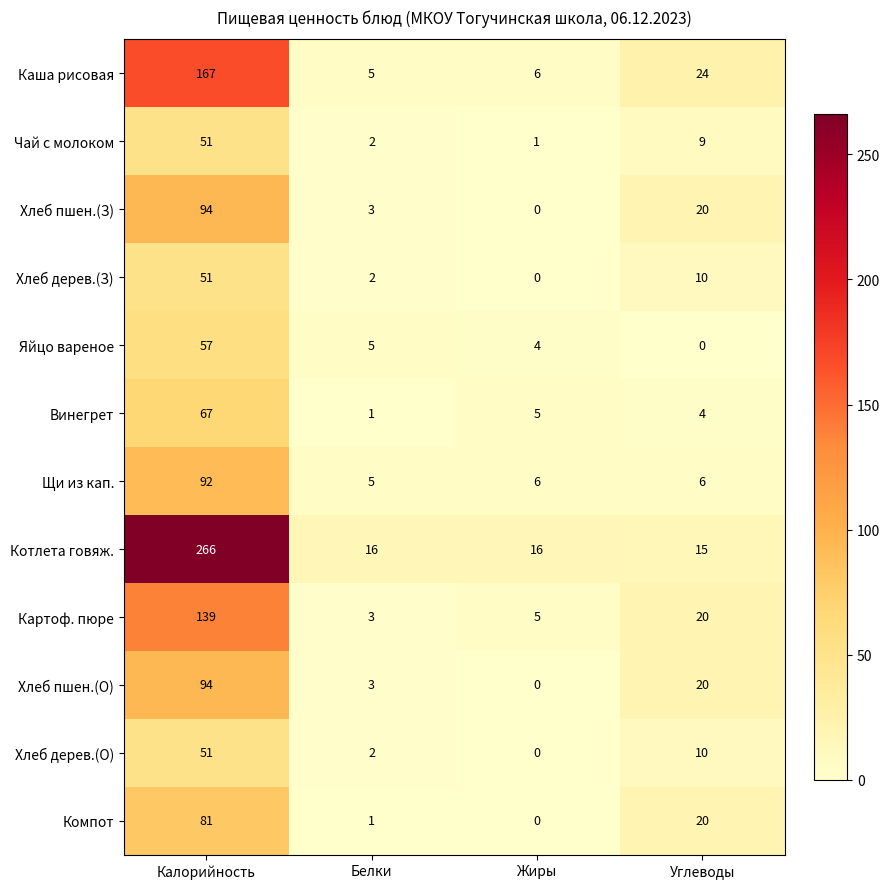

What is the difference between the second highest and minimum values in the Хлеб пшен.(О) series?

20